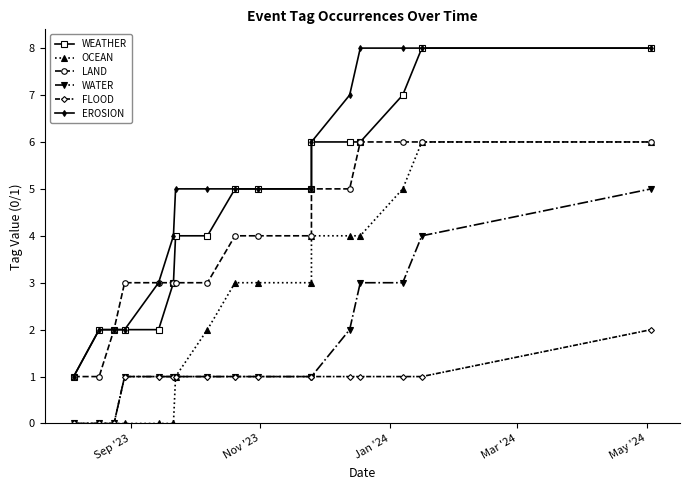

Which series has the largest total across all categories?

EROSION